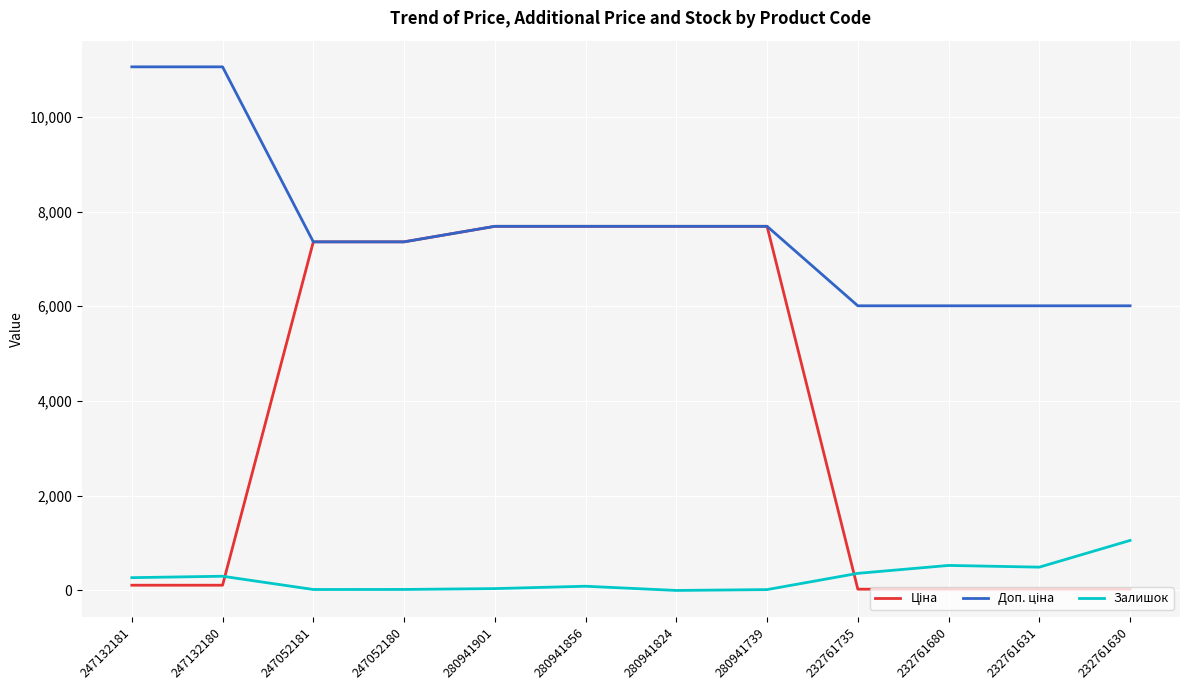

What is the total value across all series at 280941739?

15394.0